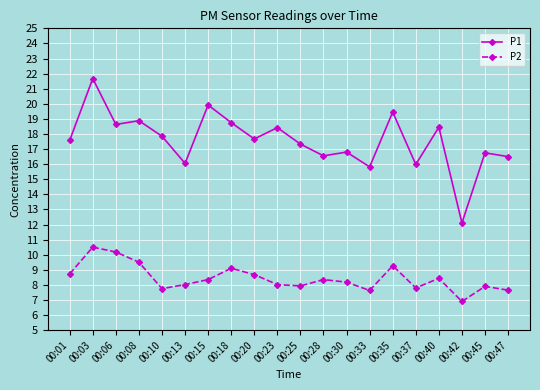

What is the approximate value of P2 at 00:40?

8.4